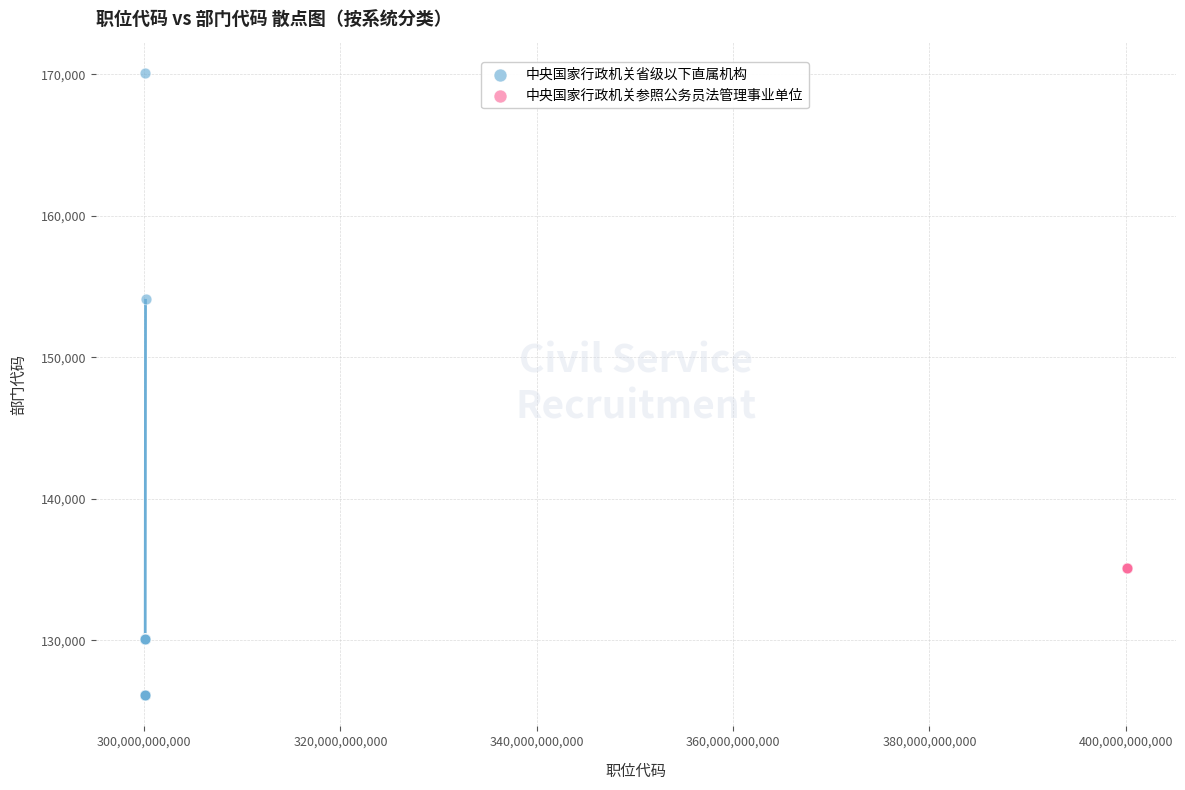

Which series contains the highest Y value?

中央国家行政机关省级以下直属机构